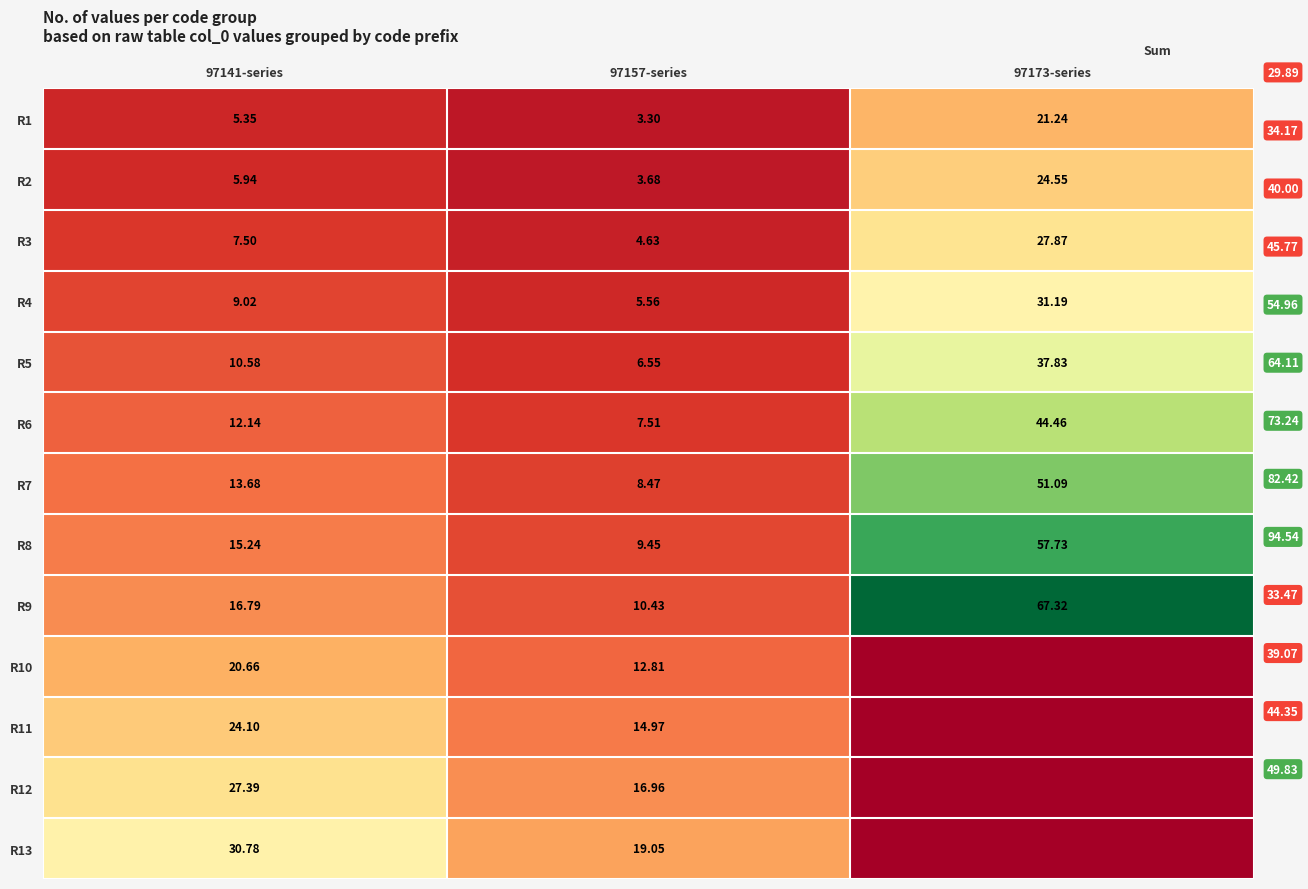

What is the average value of the R3 series?

13.3